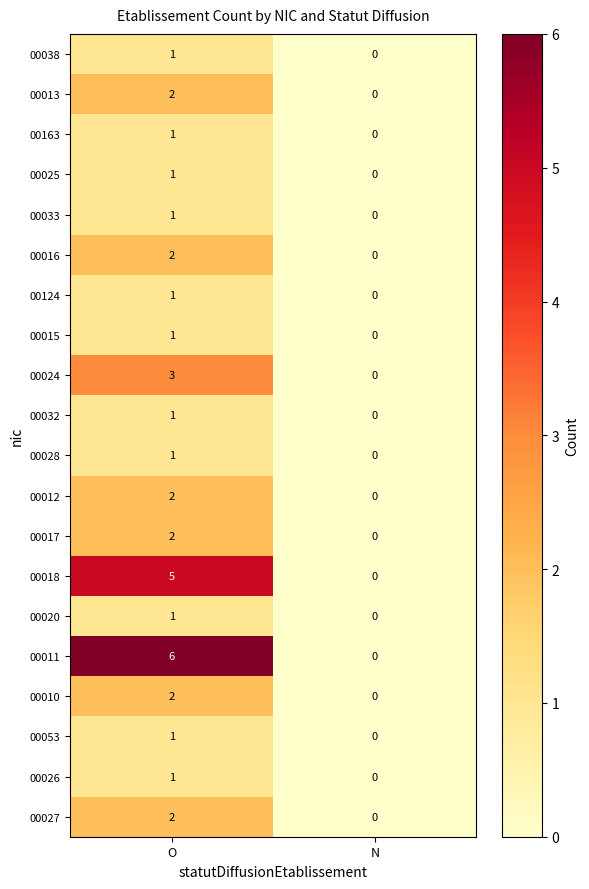

What is the greatest value displayed?

6